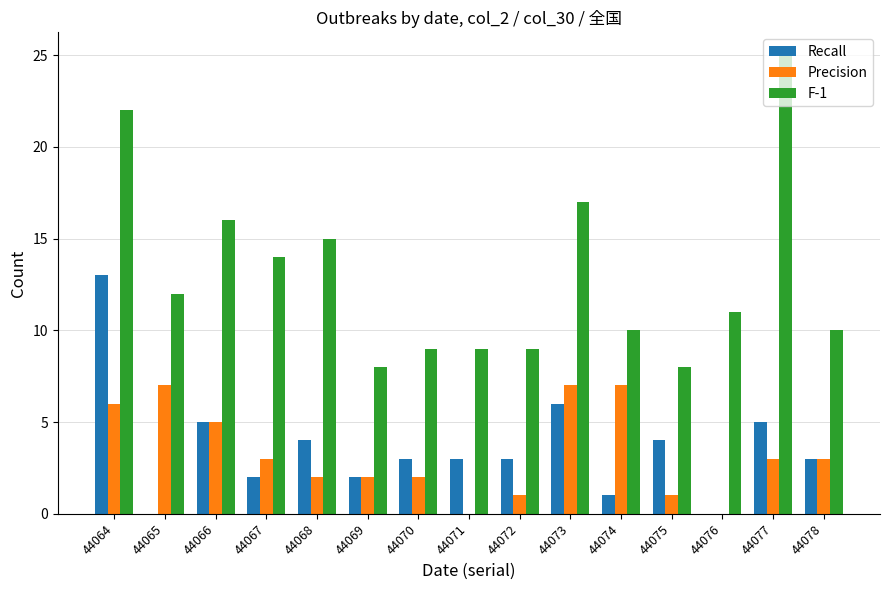

Which series changed the most between 44064 and 44070?

F-1